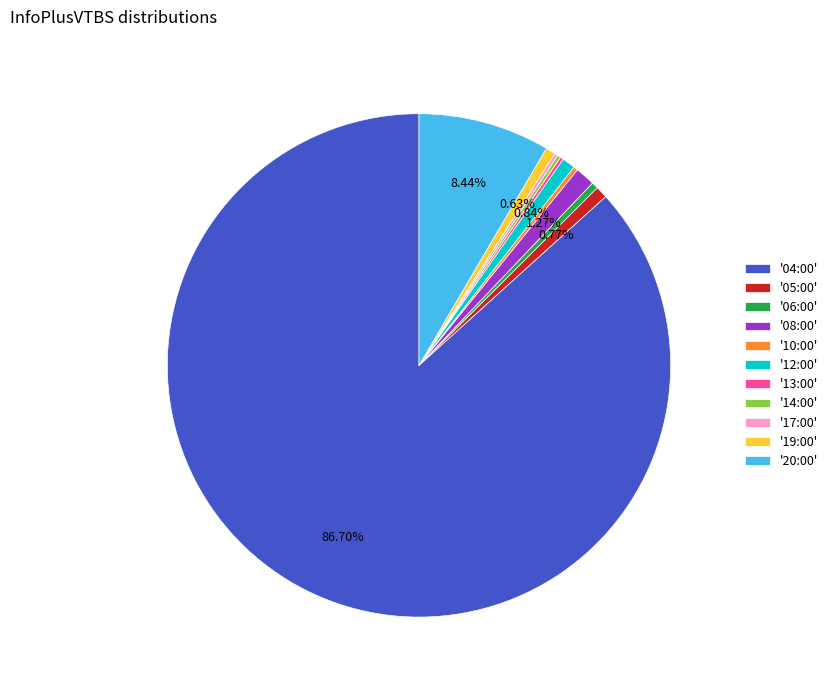

Approximately how many times larger is the value at '12:00' compared to '05:00'?

1.1